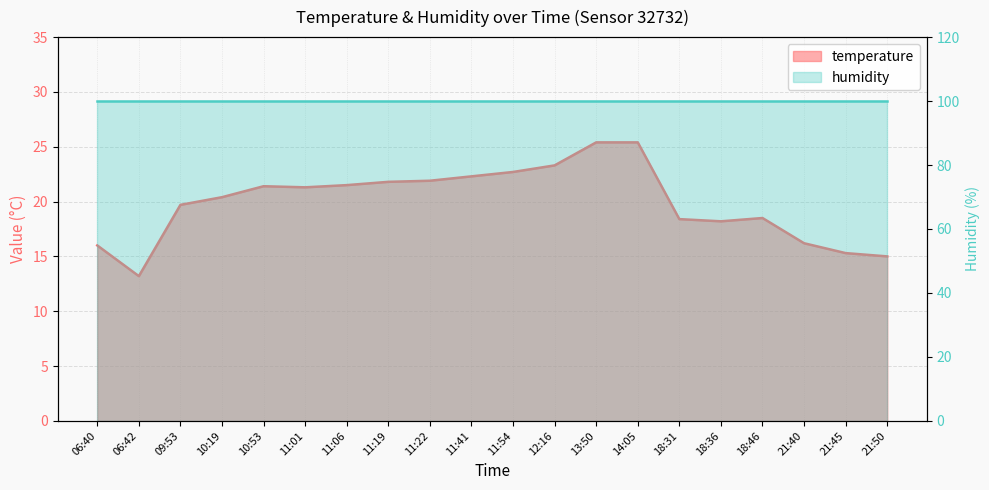

What is the change in value from 13:50 to 18:36?

-7.2